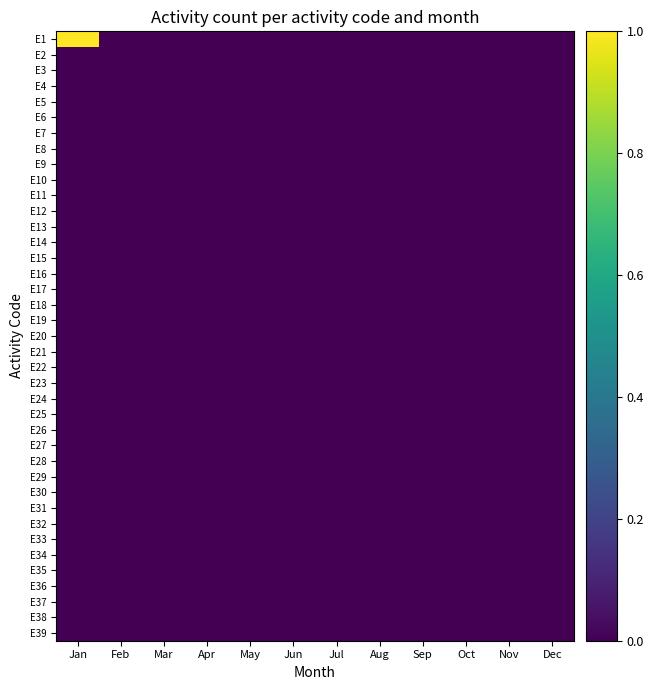

Rank the series by their maximum value, from highest to lowest.

E1, E2, E3, E4, E5, E6, E7, E8, E9, E10, E11, E12, E13, E14, E15, E16, E17, E18, E19, E20, E21, E22, E23, E24, E25, E26, E27, E28, E29, E30, E31, E32, E33, E34, E35, E36, E37, E38, E39